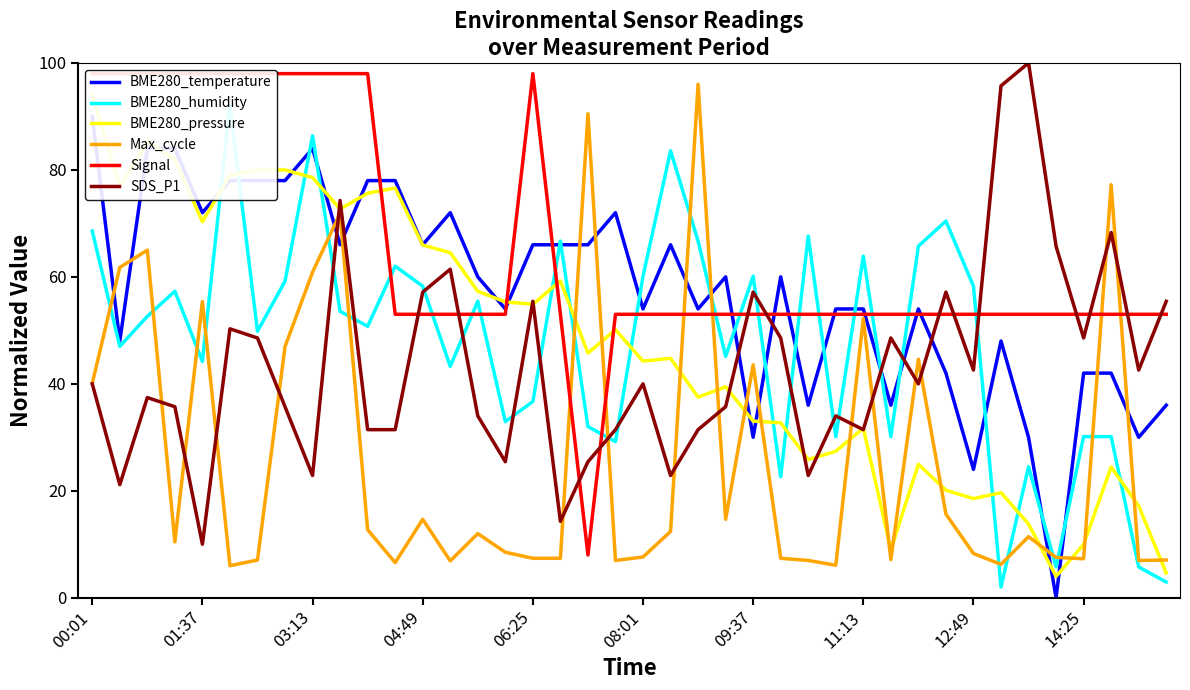

What is the difference between the highest and lowest values at 19?

65.0